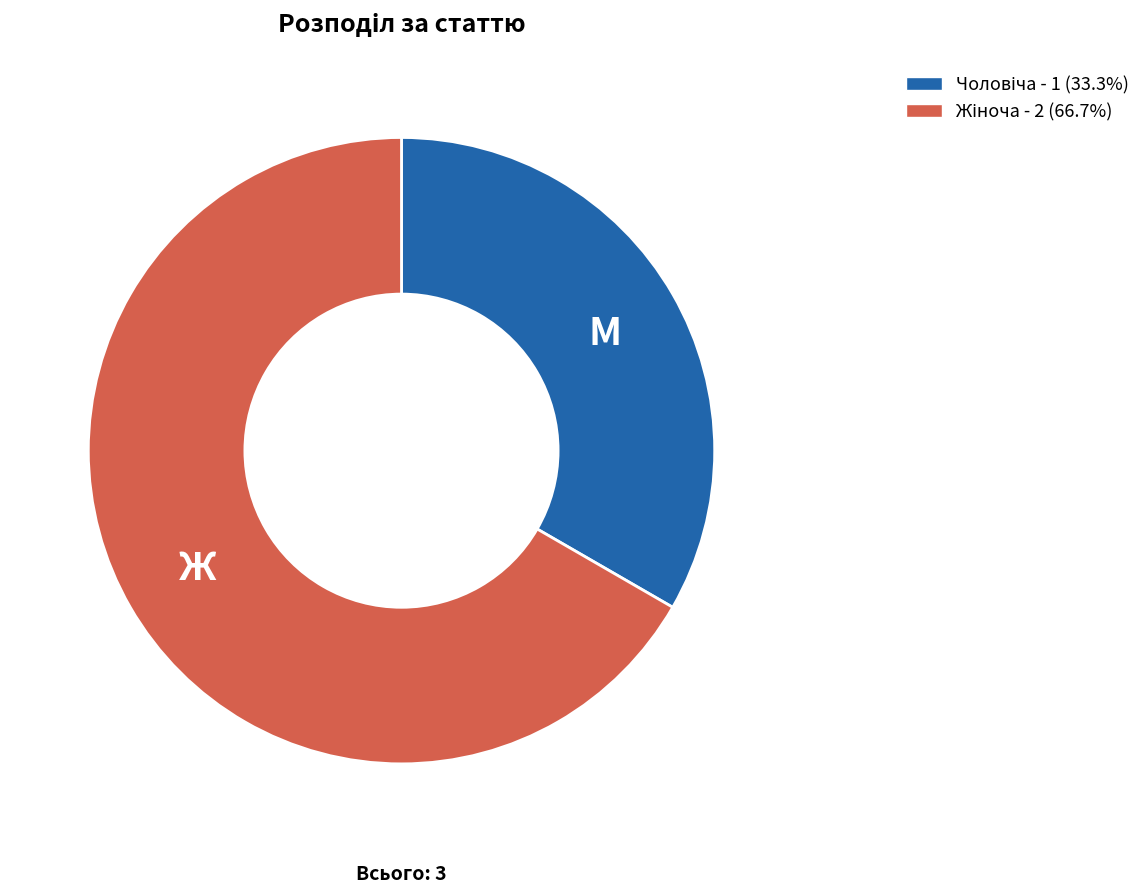

Is there any slice that represents more than half of the pie?

Yes